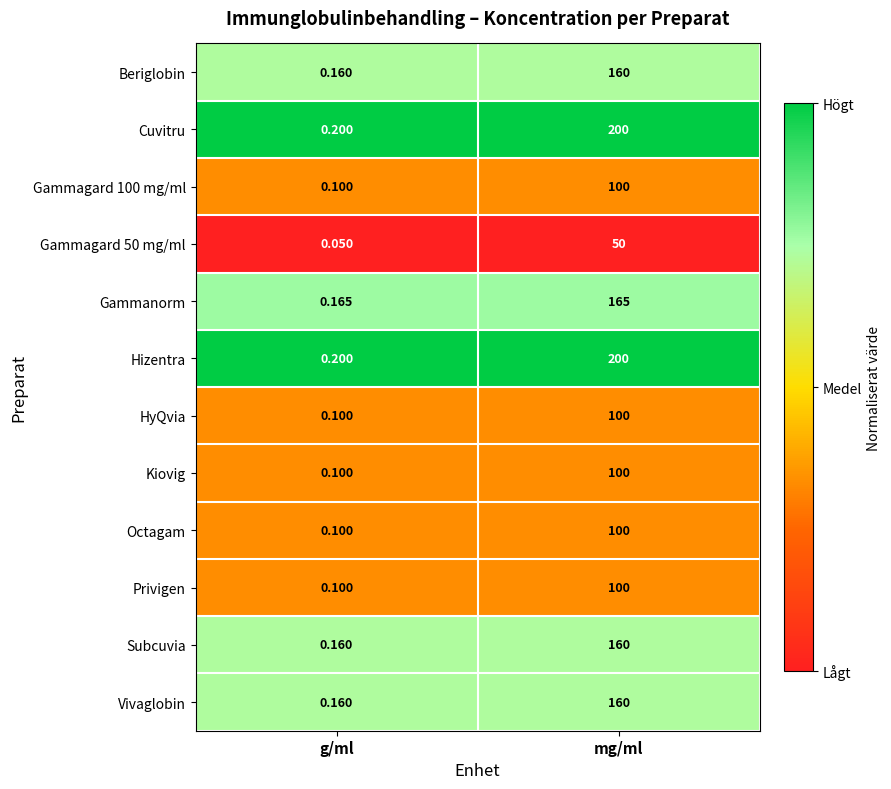

At which label does Privigen reach its minimum?

g/ml